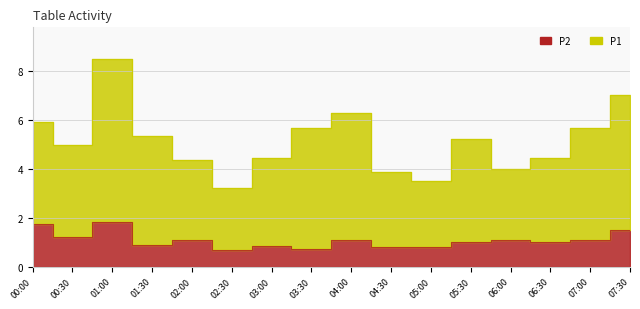

True or false: P2 and P1 intersect in this chart.

False